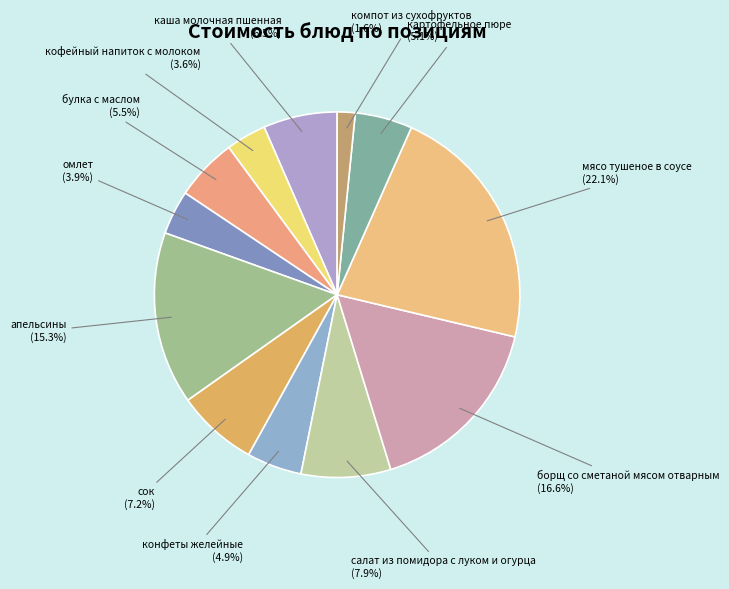

What percentage is the компот из сухофруктов slice, to the nearest percent?

2%